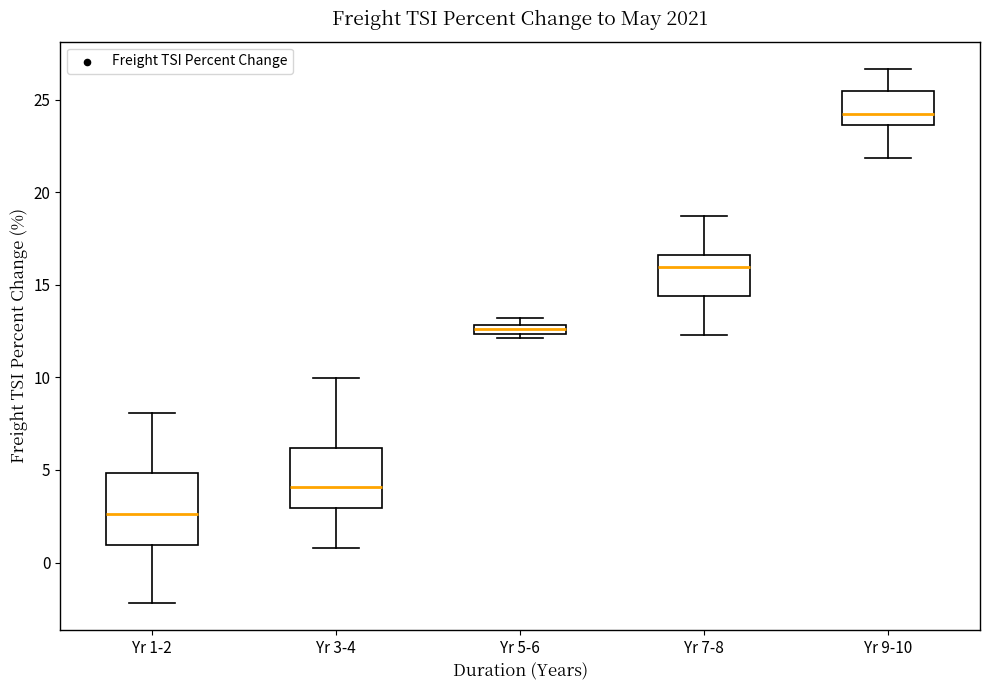

Where is the lower edge of the box for Yr 9-10 on the y-axis? The values are not printed on the chart, so give them approximately, as read against the axis.

23.5